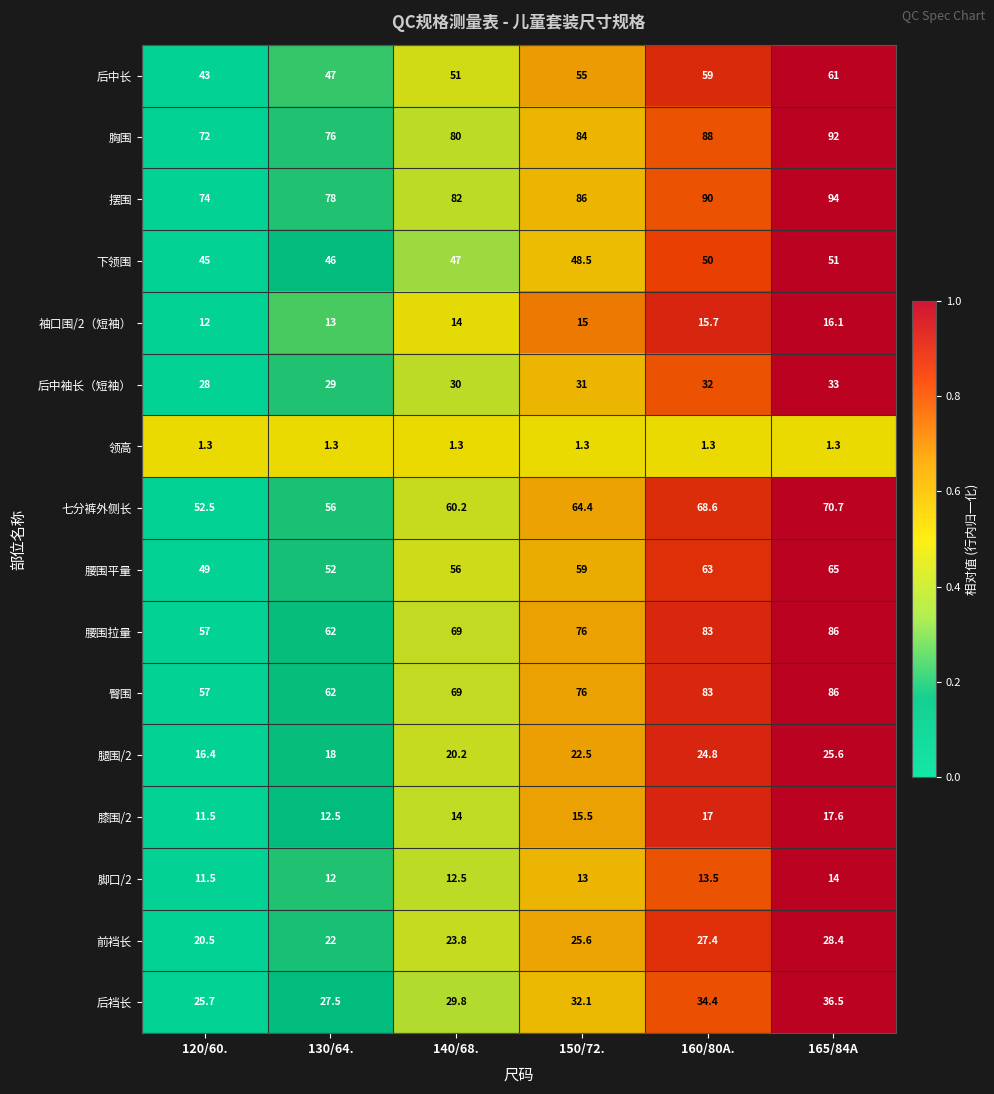

What is the total value across all series at 130/64.?

614.3